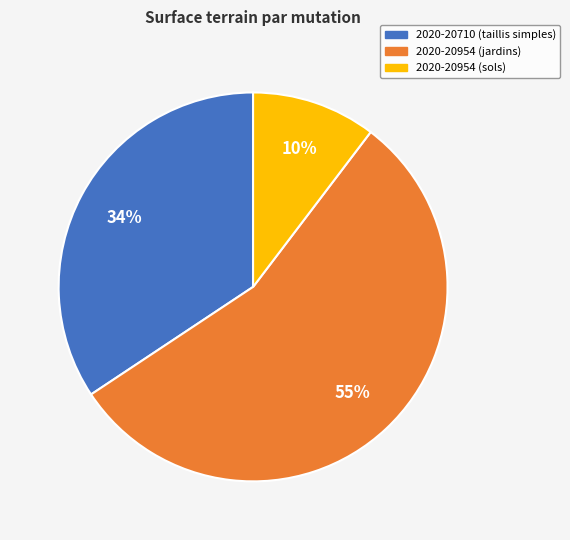

Is it true that 2020-20954 (sols) is 2% of the pie?

False